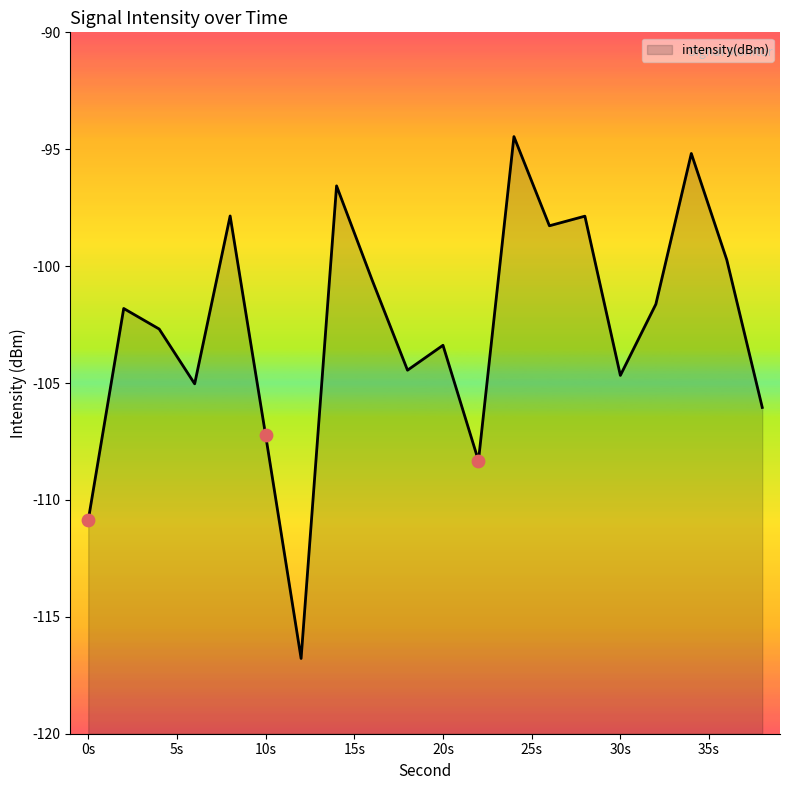

Between 34 and 24, which is larger?

24